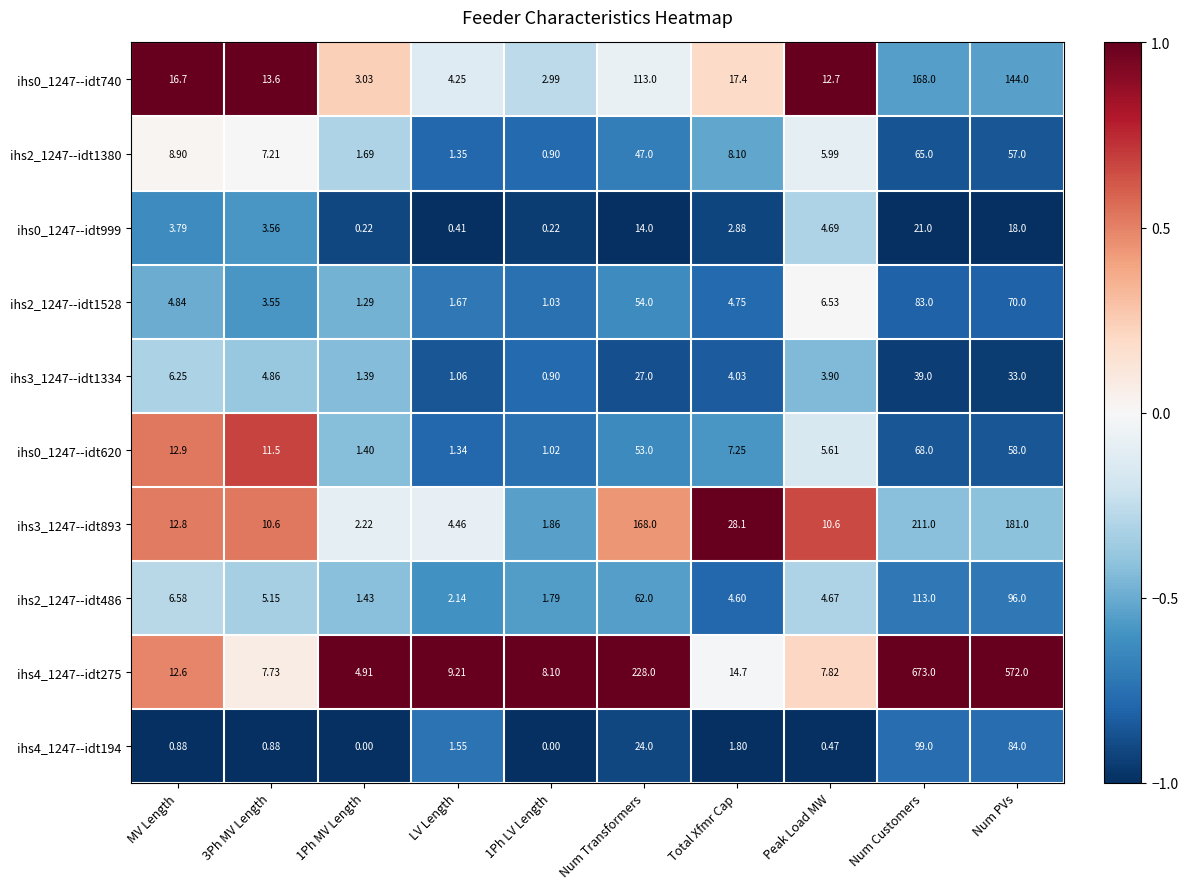

At which category is the sum across all series the highest?

Num Customers